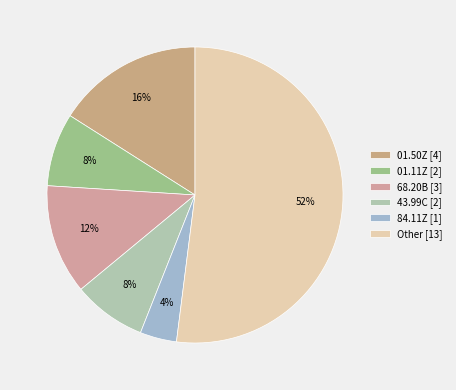

Is there a majority slice in this chart?

Yes